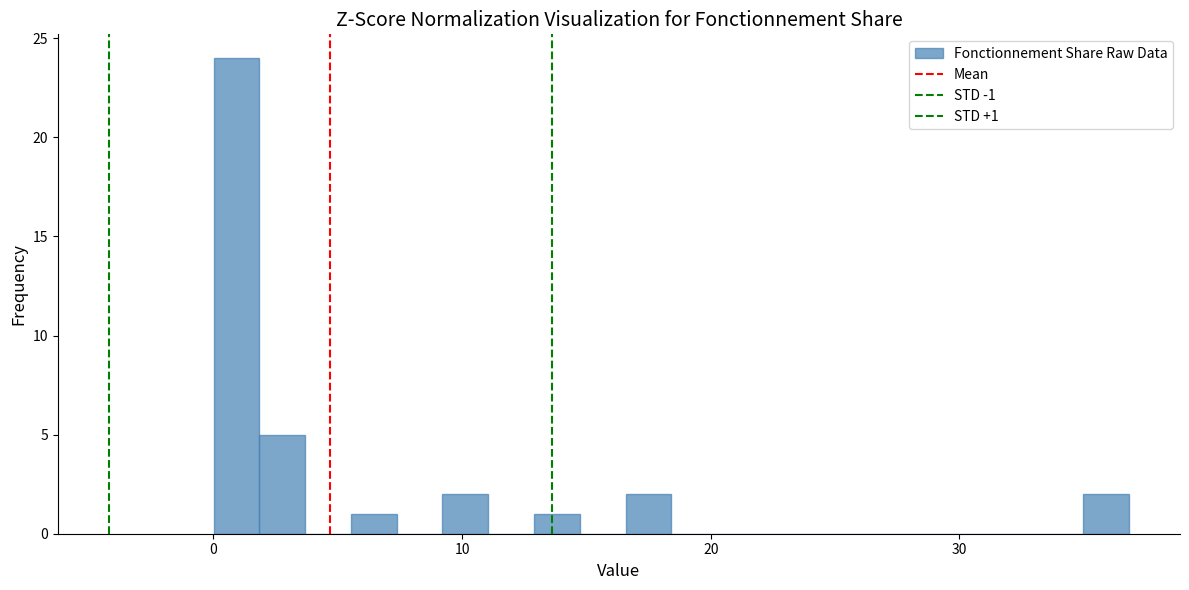

Read against the x-axis, roughly where is the centre of the tallest bar?

1